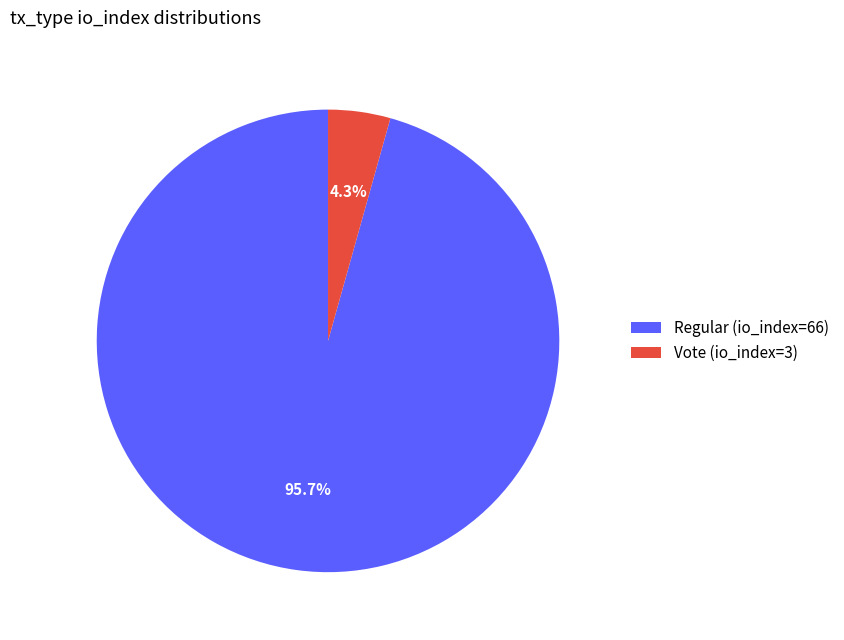

Count the number of slices in the pie.

2